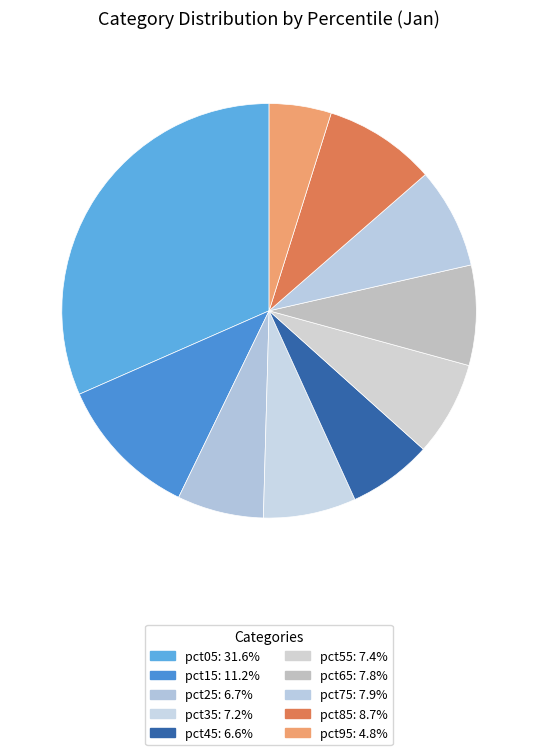

Count the number of slices in the pie.

10